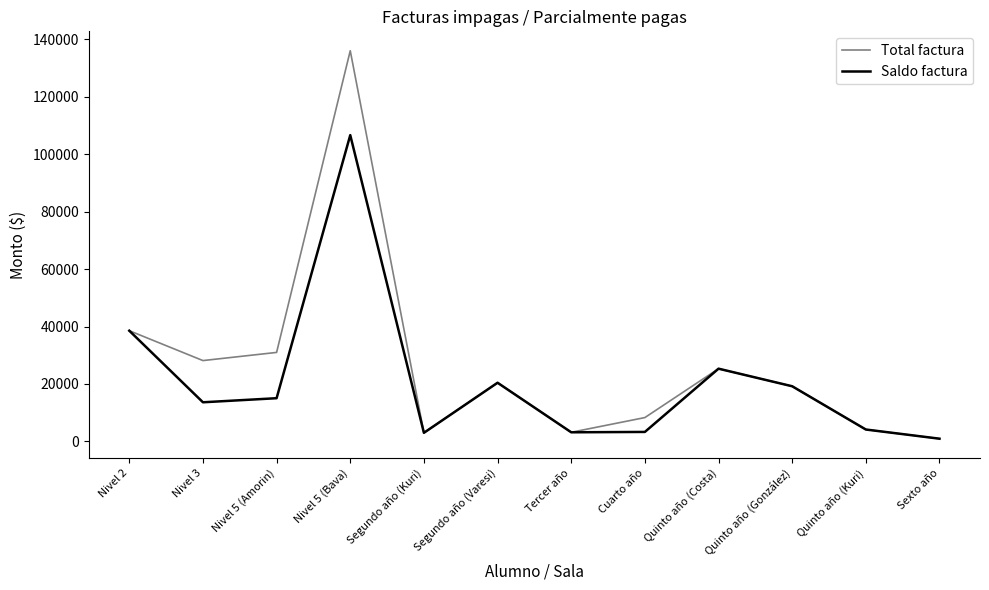

Which series has the largest range (max minus min)?

Total factura